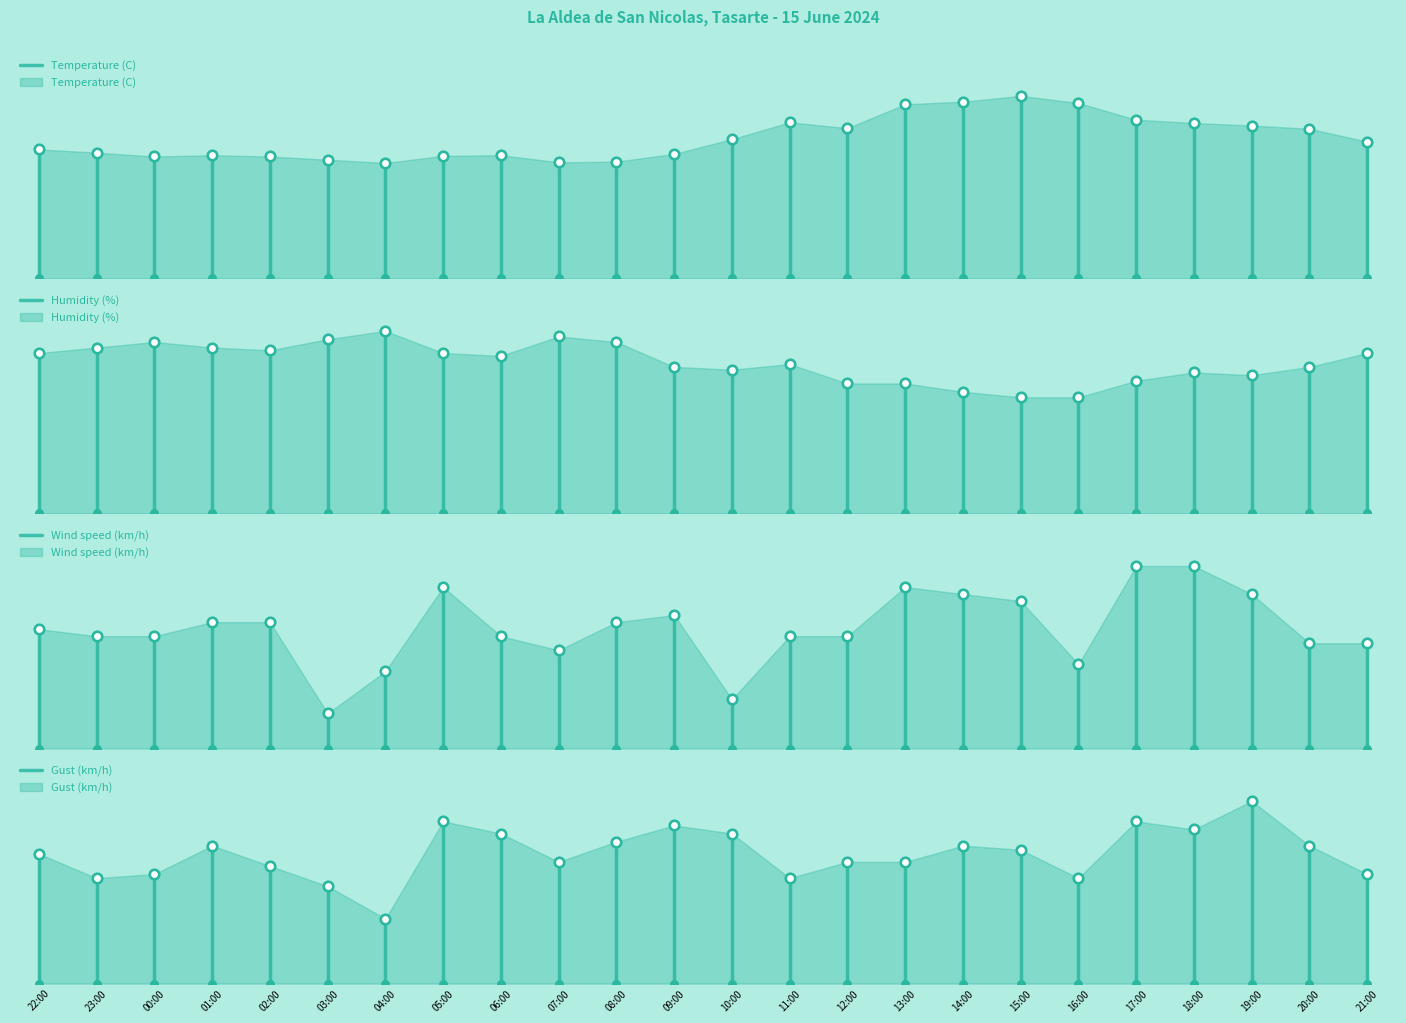

At how many categories does at least one series exceed 18?

1